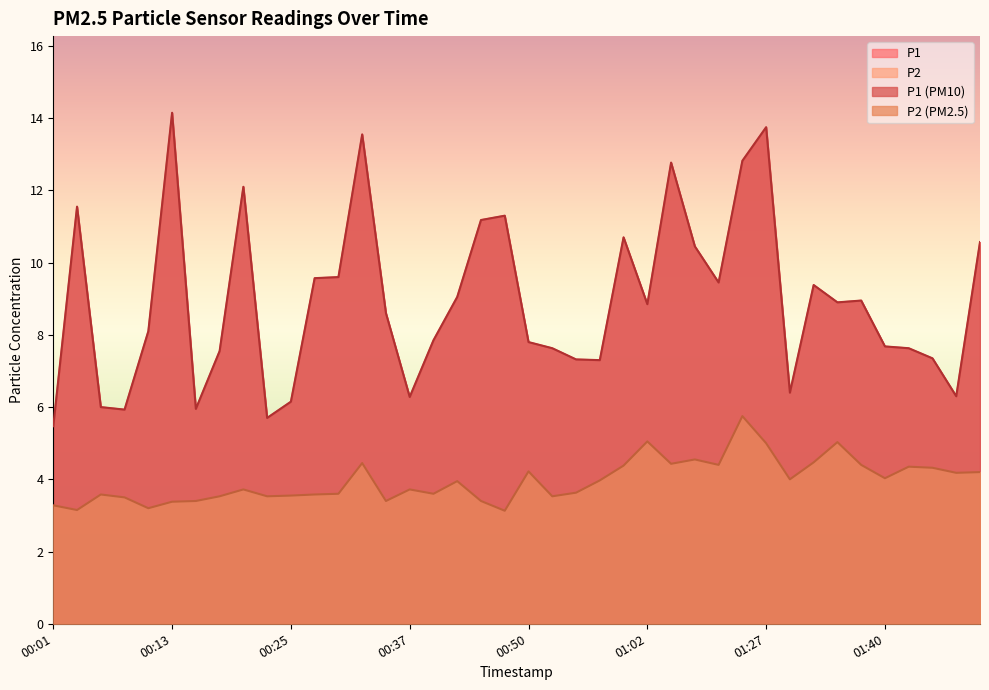

At which label is P2 closest to 4?

01:30